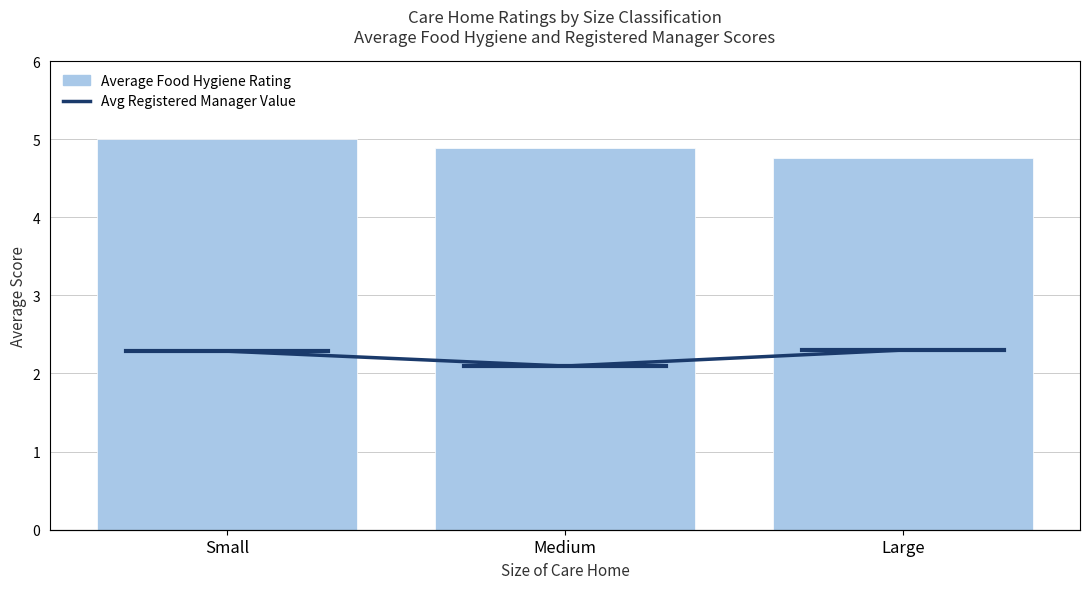

What are all the series names shown in the legend?

Average Food Hygiene Rating, Avg Registered Manager Value